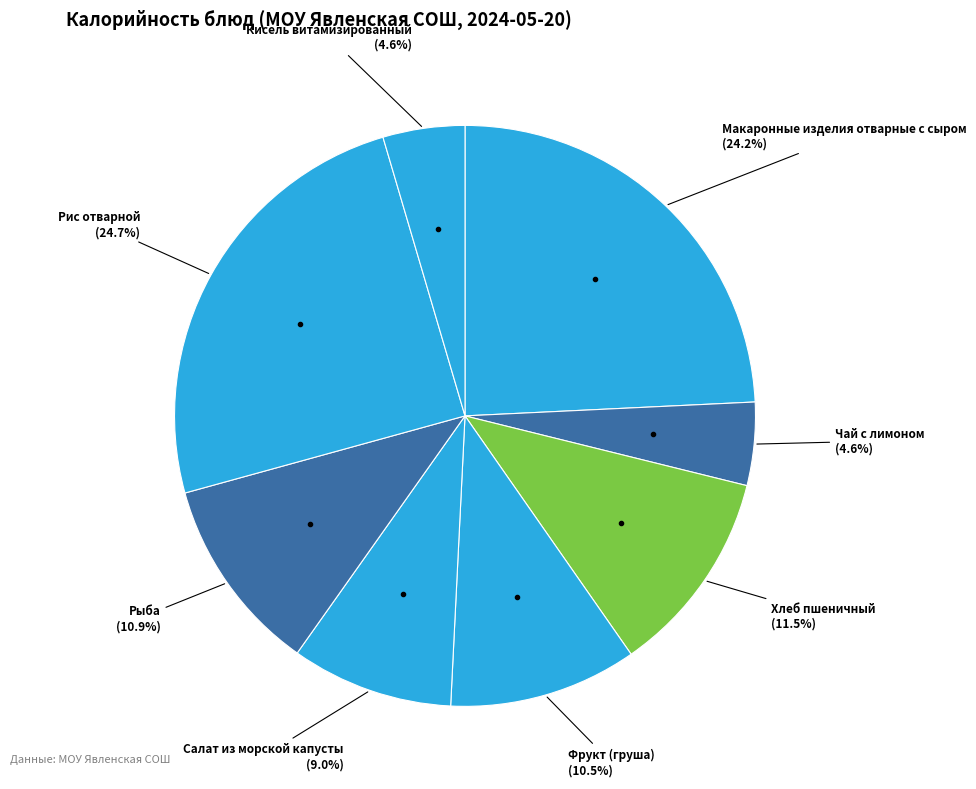

Count the number of slices in the pie.

8